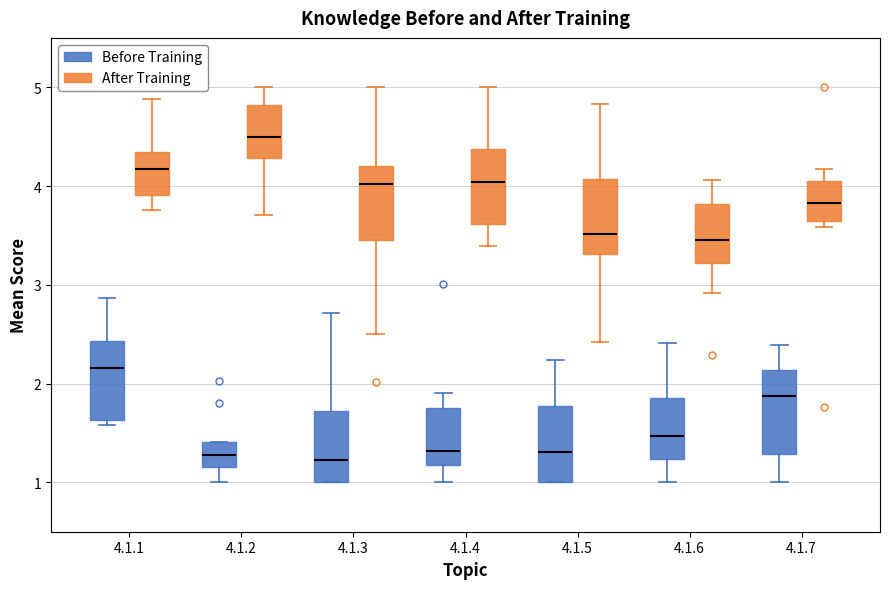

Reading left to right, transcribe this box plot: for each box, give where its median line is, the range the box spans, and where its two whiskers end, as read against the y-axis. The values are not printed on the chart, so give them approximately, as read against the axis.

4.1.1 (Before Training): median 2.2, box 1.6 to 2.4, whiskers 1.6 (just below the box's lower edge) to 2.9
4.1.1 (After Training): median 4.2, box 3.9 to 4.3, whiskers 3.8 to 4.9
4.1.2 (Before Training): median 1.3, box 1.2 to 1.4, whiskers 1.0 to 1.4
4.1.2 (After Training): median 4.5, box 4.3 to 4.8, whiskers 3.7 to 5.0
4.1.3 (Before Training): median 1.2, box 1.0 to 1.7, whiskers 1.0 to 2.7
4.1.3 (After Training): median 4.0, box 3.5 to 4.2, whiskers 2.5 to 5.0
4.1.4 (Before Training): median 1.3, box 1.2 to 1.8, whiskers 1.0 to 1.9
4.1.4 (After Training): median 4.0, box 3.6 to 4.4, whiskers 3.4 to 5.0
4.1.5 (Before Training): median 1.3, box 1.0 to 1.8, whiskers 1.0 to 2.2
4.1.5 (After Training): median 3.5, box 3.3 to 4.1, whiskers 2.4 to 4.8
4.1.6 (Before Training): median 1.5, box 1.2 to 1.9, whiskers 1.0 to 2.4
4.1.6 (After Training): median 3.5, box 3.2 to 3.8, whiskers 2.9 to 4.1
4.1.7 (Before Training): median 1.9, box 1.3 to 2.1, whiskers 1.0 to 2.4
4.1.7 (After Training): median 3.8, box 3.7 to 4.1, whiskers 3.6 to 4.2